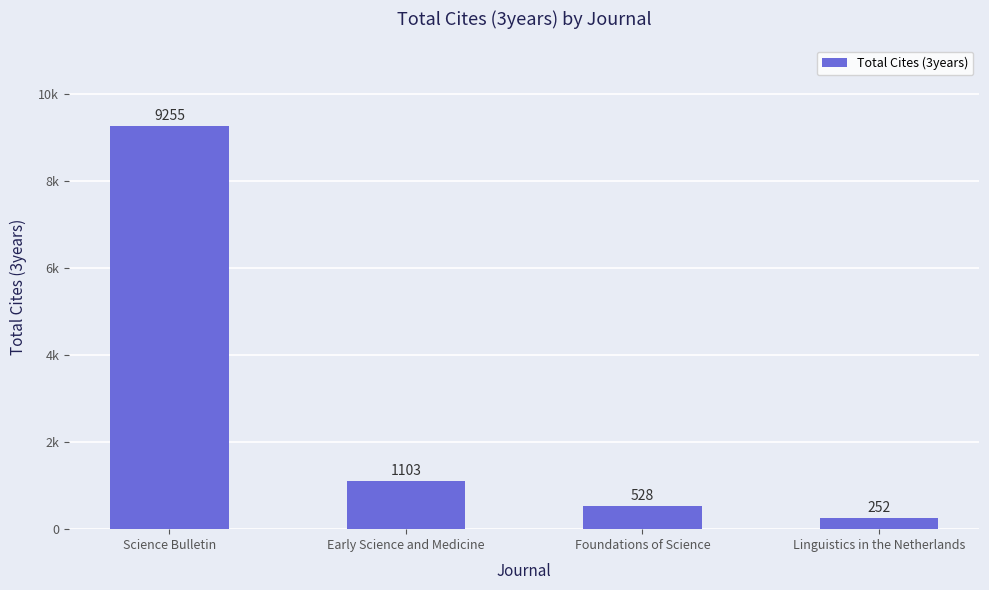

Reading left to right, list all the values displayed in this chart.

Science Bulletin=9255	Early Science and Medicine=1103	Foundations of Science=528	Linguistics in the Netherlands=252